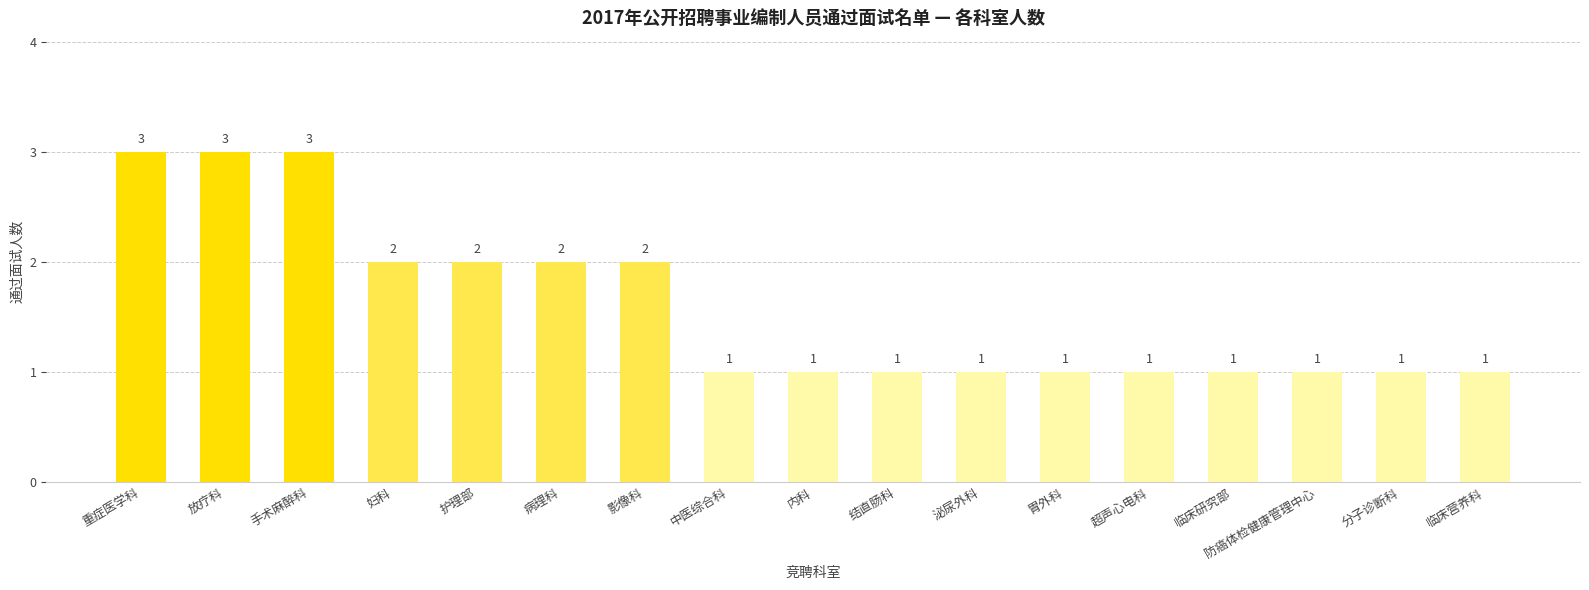

Is it true that the value at 手术麻醉科 is 3?

True